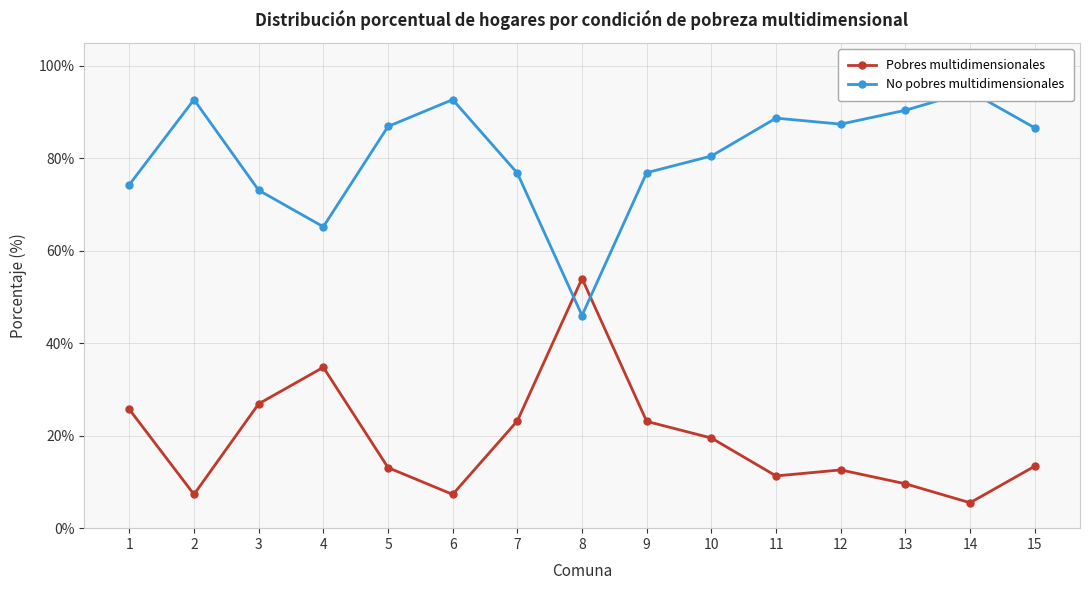

At which category does Pobres multidimensionales reach its first local valley?

2